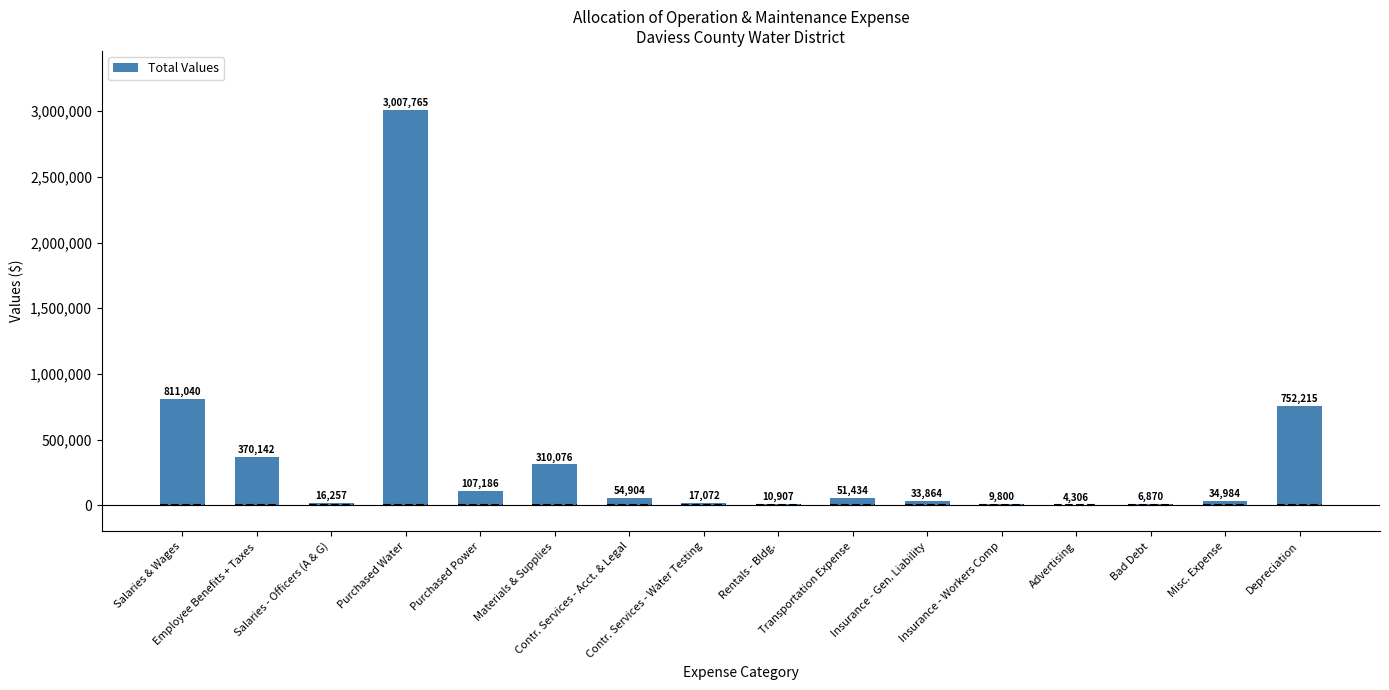

How many series are shown in this chart?

1